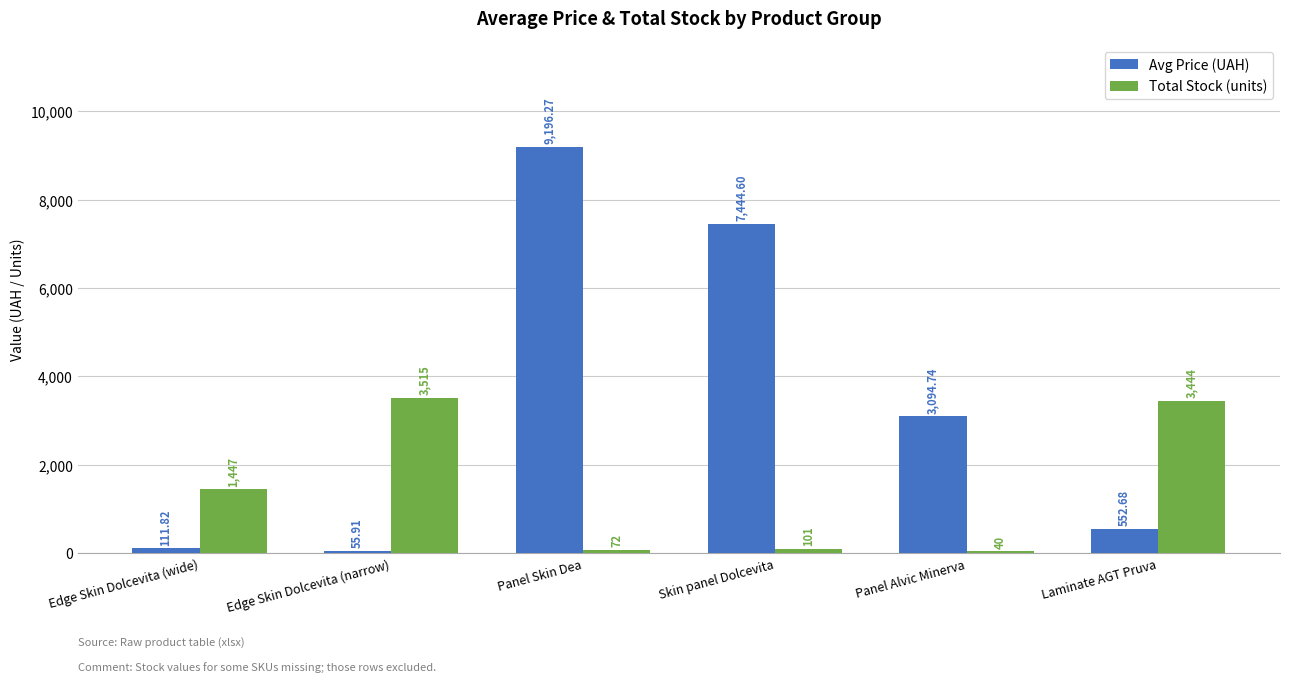

At how many categories does at least one series exceed 1981?

5